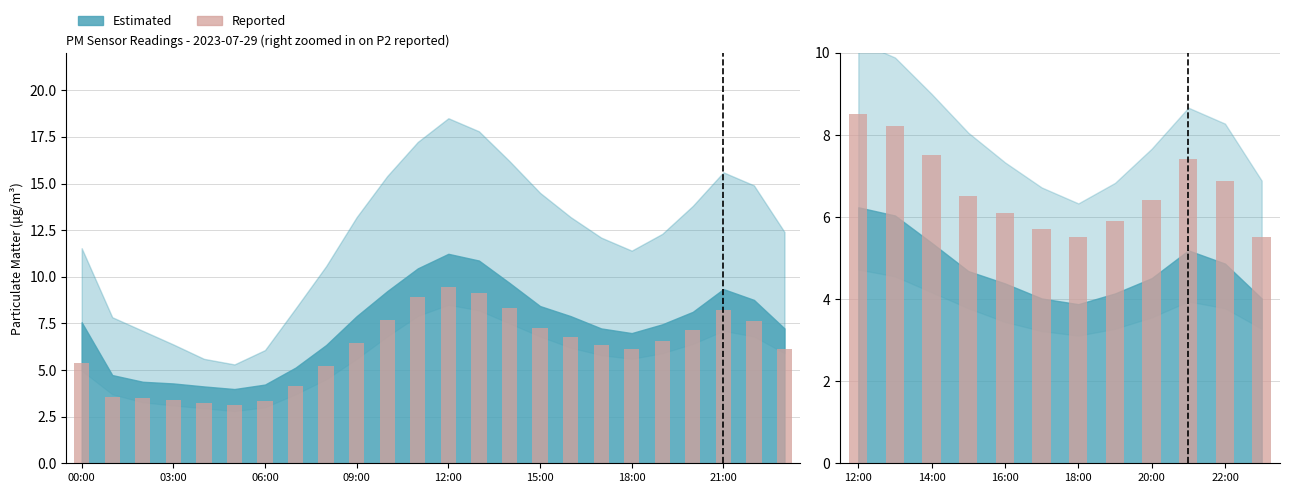

What is the difference between the maximum and minimum values?

3.0